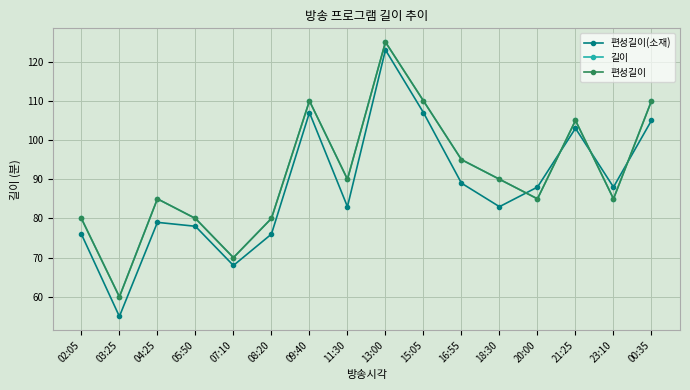

What is the label of the 14th point from the right?

04:25